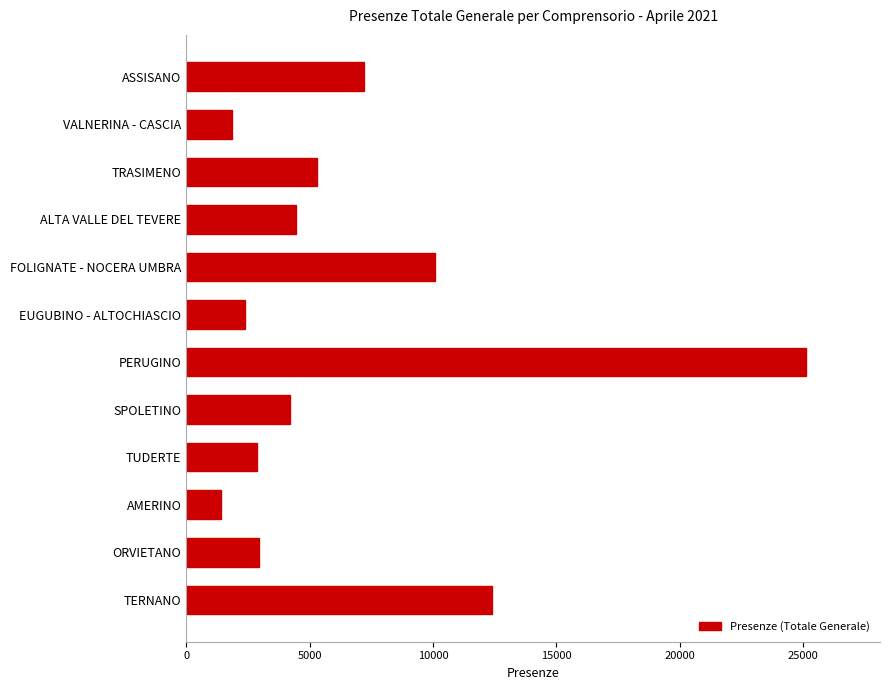

At which label is the value closest to 13268?

TERNANO